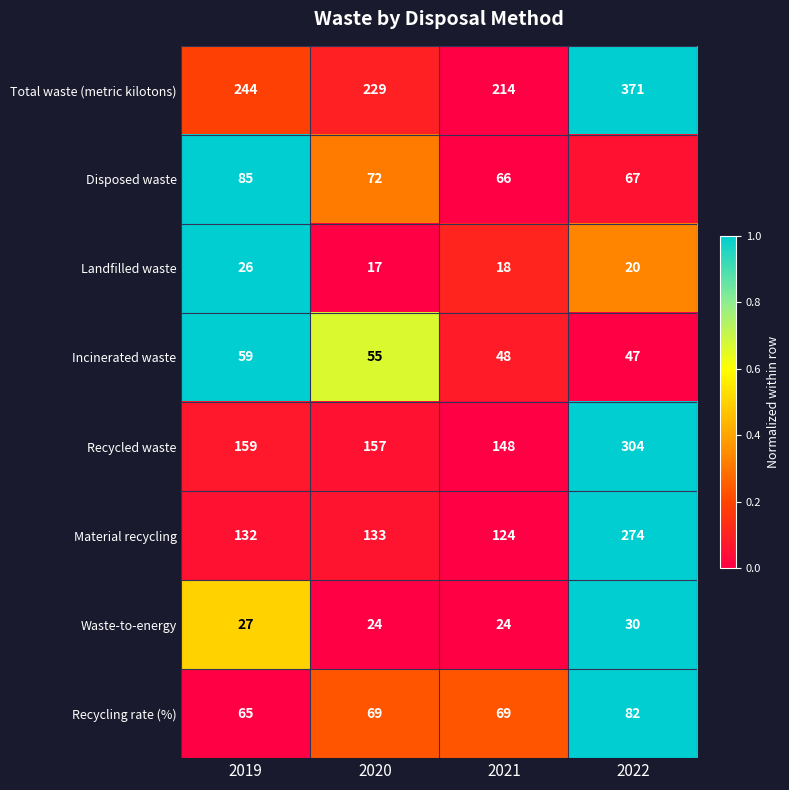

At which category is the sum across all series the highest?

2022